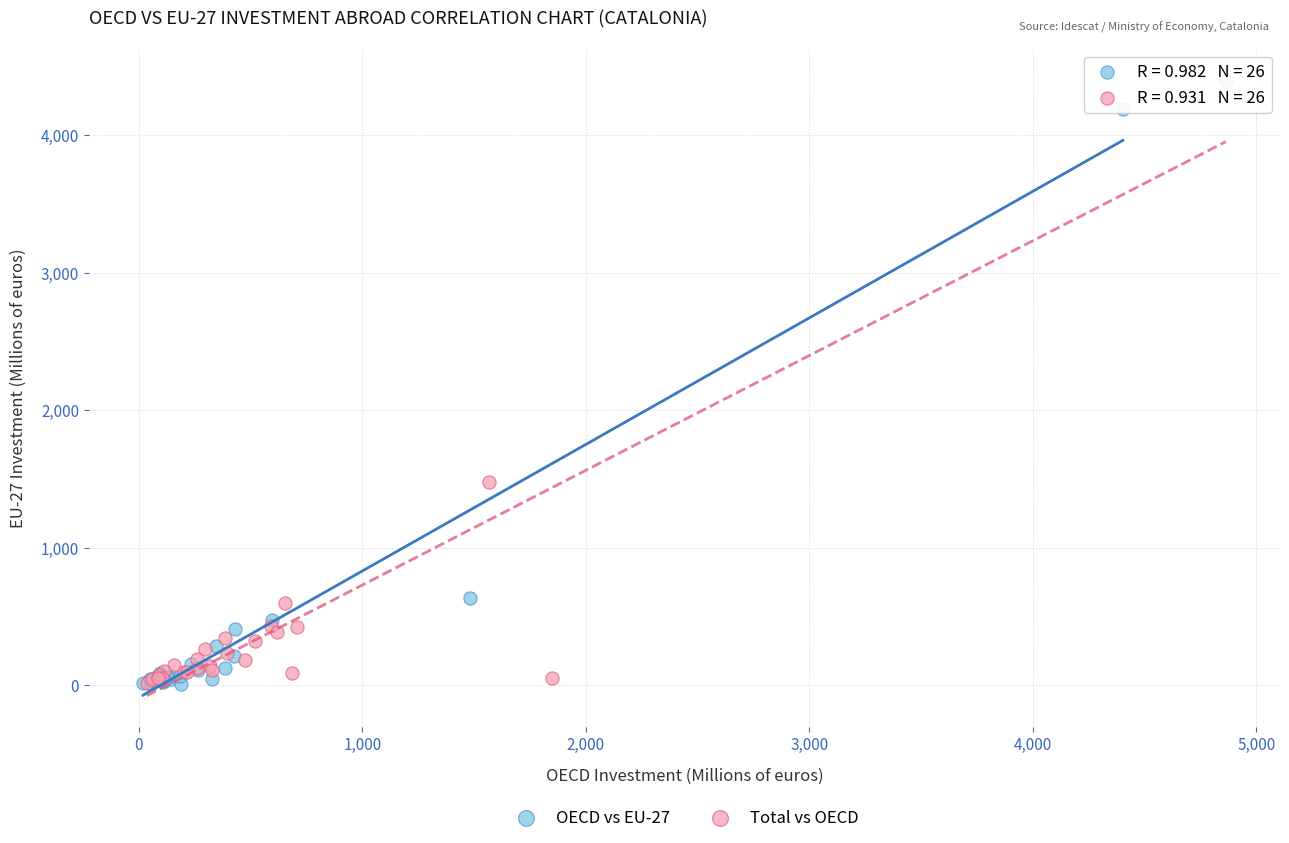

Which series has the widest spread of Y values?

Total vs OECD